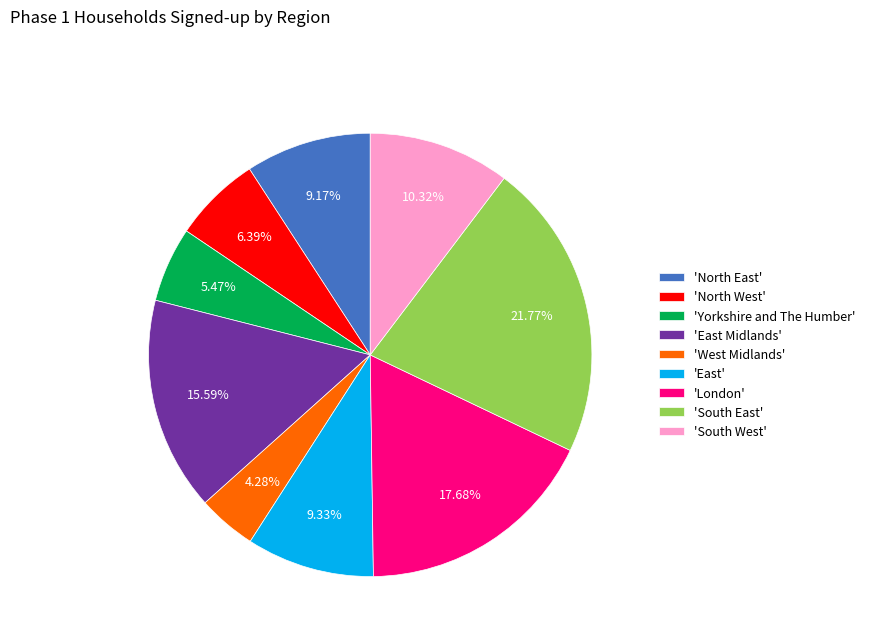

Which slice is the largest?

'South East'